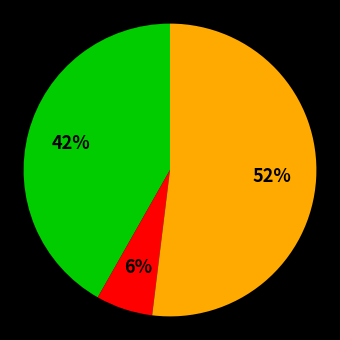

Does any single category account for the majority?

Yes